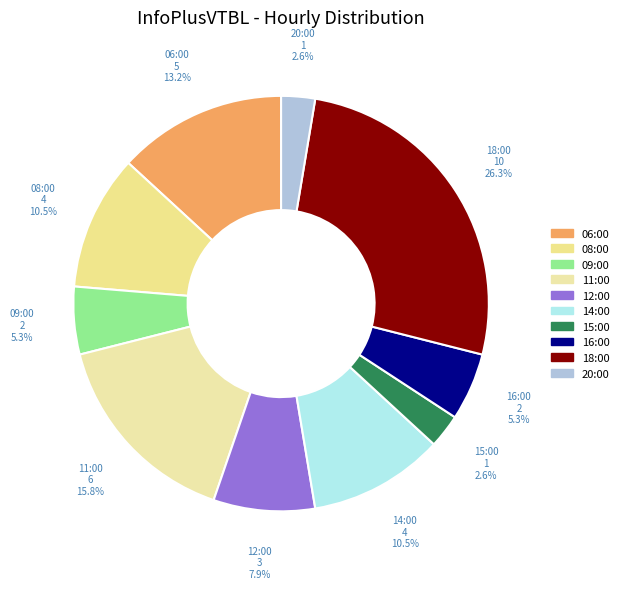

How many slices are in this pie chart?

10